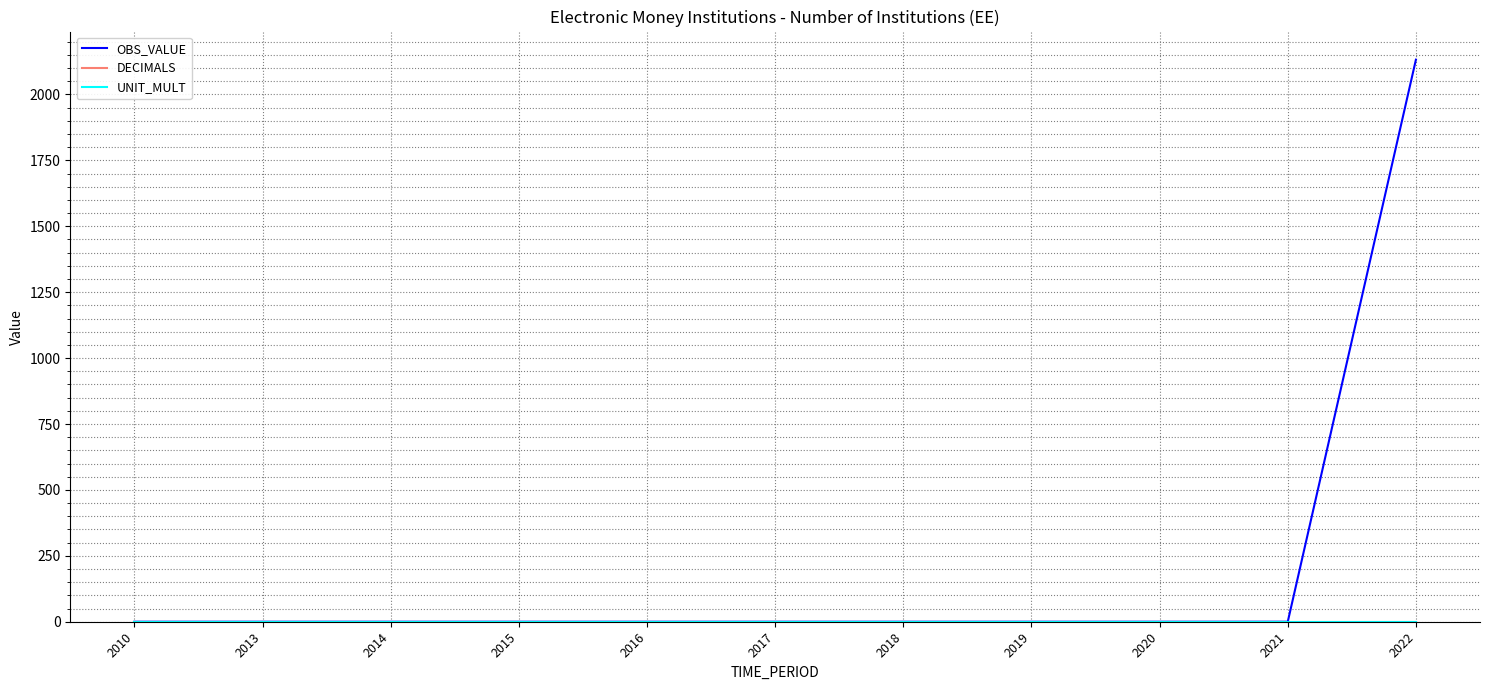

Which category has the highest value in the UNIT_MULT series?

2010